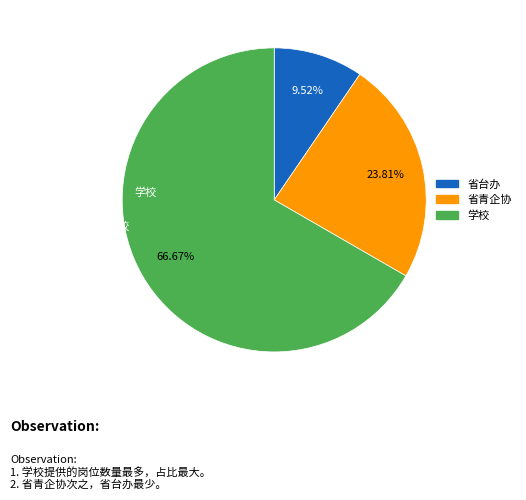

Combined, what portion of the pie is 省青企协 and 省台办?

33.3%